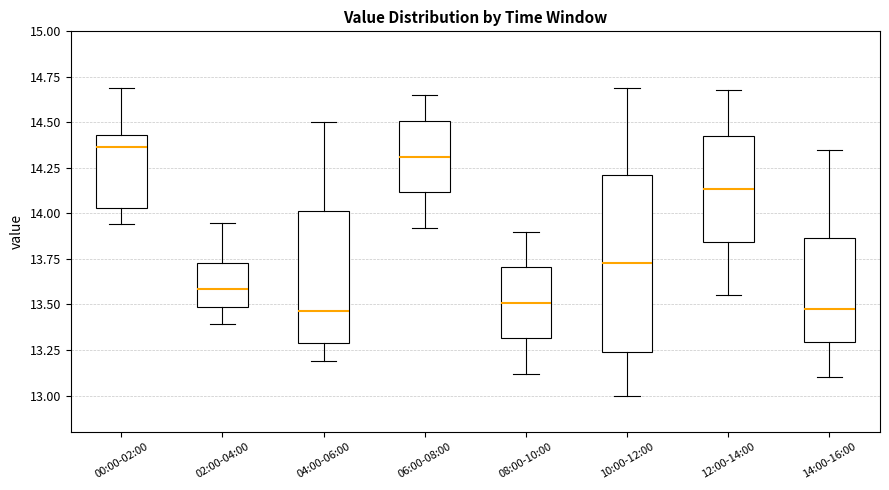

Where does the lower whisker of the box for 04:00-06:00 end on the y-axis? The values are not printed on the chart, so give them approximately, as read against the axis.

13.20